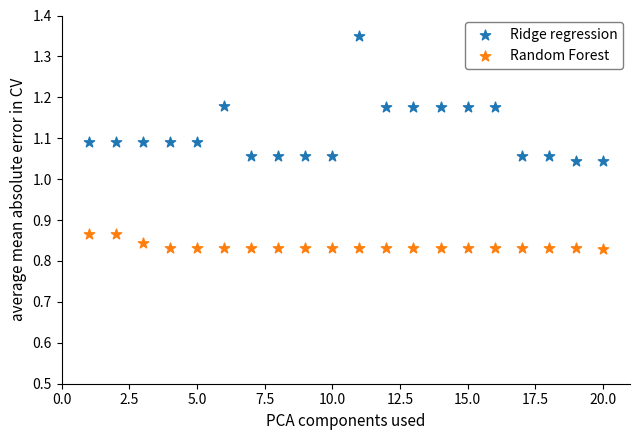

What are all the series names shown in the legend?

Ridge regression, Random Forest